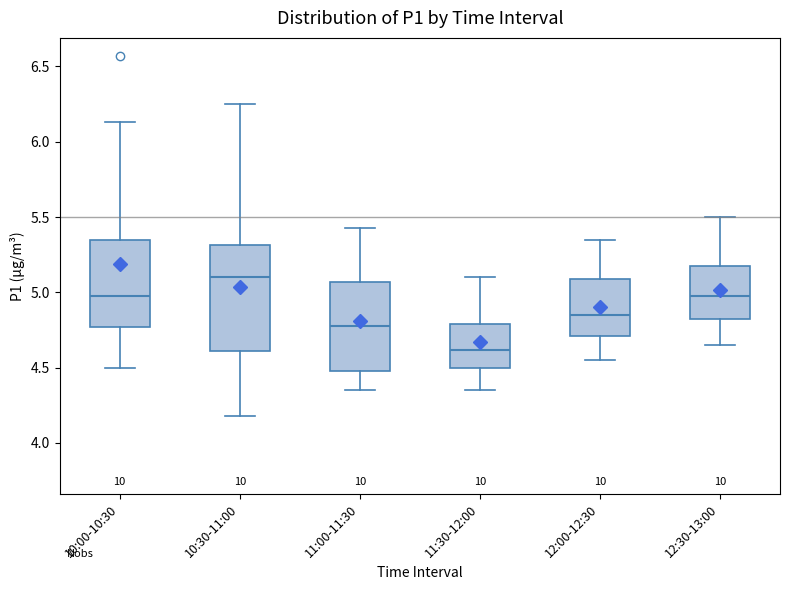

Where does the median line of the box for 11:30-12:00 sit on the y-axis? The values are not printed on the chart, so give them approximately, as read against the axis.

4.60